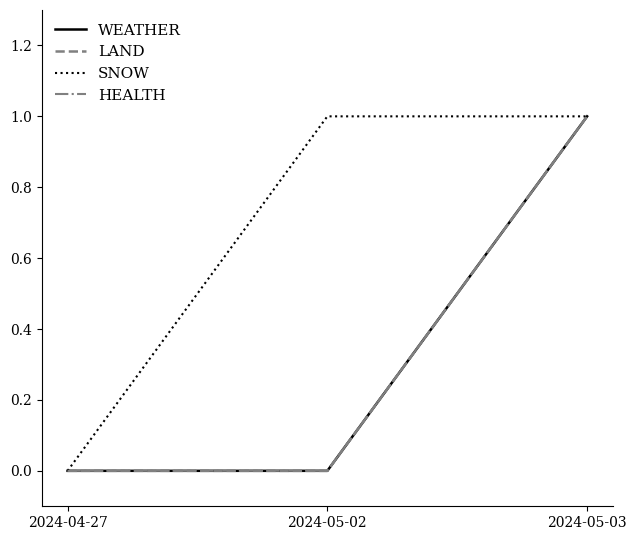

Does the chart have visible grid lines?

No